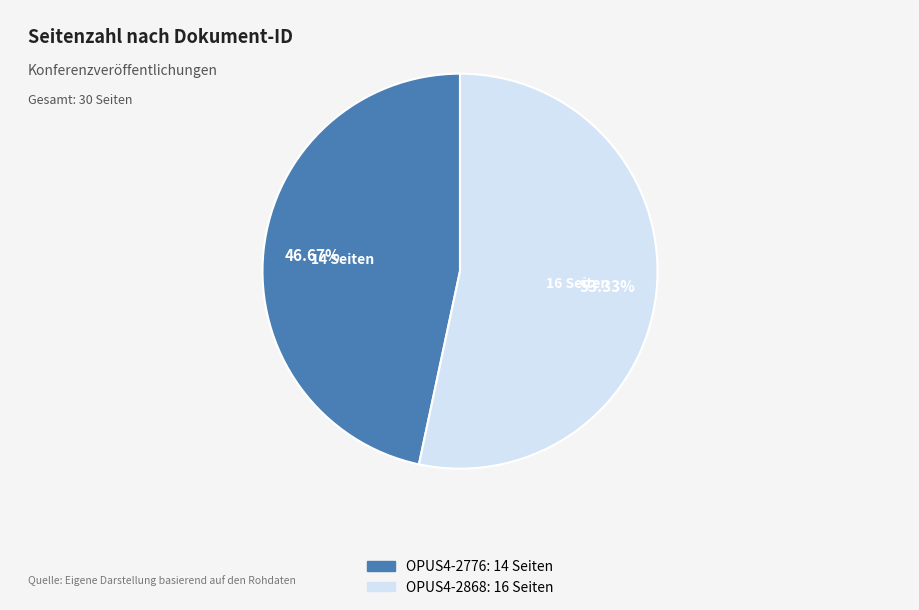

What percentage do OPUS4-2776 and OPUS4-2868 together represent?

100.0%